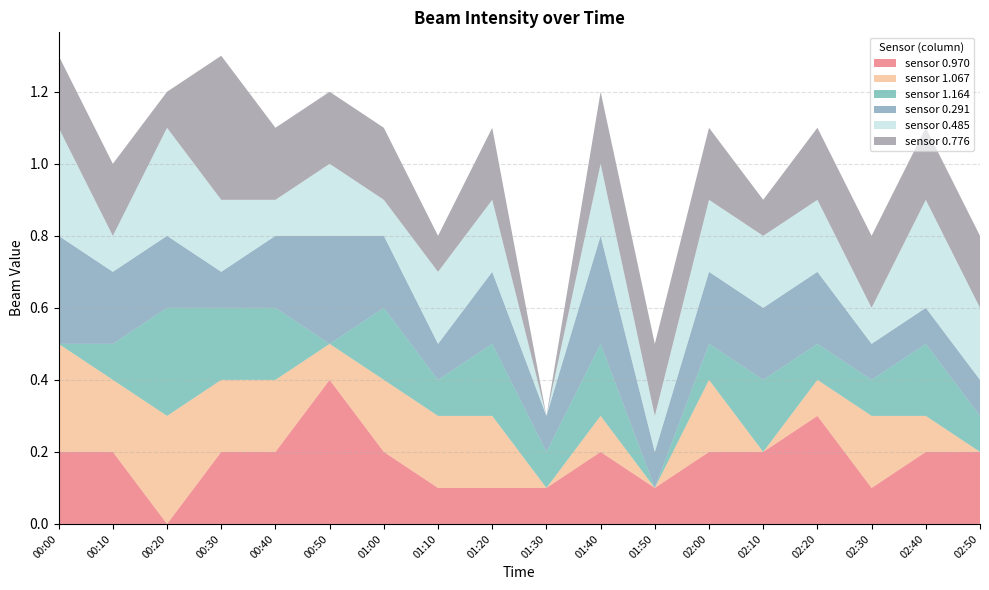

Reading left to right, transcribe all the data shown in this chart.

0.970: 00:00=0.2	00:10=0.2	00:20=0.0	00:30=0.2	00:40=0.2	00:50=0.4	01:00=0.2	01:10=0.1	01:20=0.1	01:30=0.1	01:40=0.2	01:50=0.1	02:00=0.2	02:10=0.2	02:20=0.3	02:30=0.1	02:40=0.2	02:50=0.2
1.067: 00:00=0.3	00:10=0.2	00:20=0.3	00:30=0.2	00:40=0.2	00:50=0.1	01:00=0.2	01:10=0.2	01:20=0.2	01:30=0.0	01:40=0.1	01:50=0.0	02:00=0.2	02:10=0.0	02:20=0.1	02:30=0.2	02:40=0.1	02:50=0.0
1.164: 00:00=0.0	00:10=0.1	00:20=0.3	00:30=0.2	00:40=0.2	00:50=0.0	01:00=0.2	01:10=0.1	01:20=0.2	01:30=0.1	01:40=0.2	01:50=0.0	02:00=0.1	02:10=0.2	02:20=0.1	02:30=0.1	02:40=0.2	02:50=0.1
0.291: 00:00=0.3	00:10=0.2	00:20=0.2	00:30=0.1	00:40=0.2	00:50=0.3	01:00=0.2	01:10=0.1	01:20=0.2	01:30=0.1	01:40=0.3	01:50=0.1	02:00=0.2	02:10=0.2	02:20=0.2	02:30=0.1	02:40=0.1	02:50=0.1
0.485: 00:00=0.3	00:10=0.1	00:20=0.3	00:30=0.2	00:40=0.1	00:50=0.2	01:00=0.1	01:10=0.2	01:20=0.2	01:30=0.0	01:40=0.2	01:50=0.1	02:00=0.2	02:10=0.2	02:20=0.2	02:30=0.1	02:40=0.3	02:50=0.2
0.776: 00:00=0.2	00:10=0.2	00:20=0.1	00:30=0.4	00:40=0.2	00:50=0.2	01:00=0.2	01:10=0.1	01:20=0.2	01:30=0.0	01:40=0.2	01:50=0.2	02:00=0.2	02:10=0.1	02:20=0.2	02:30=0.2	02:40=0.2	02:50=0.2